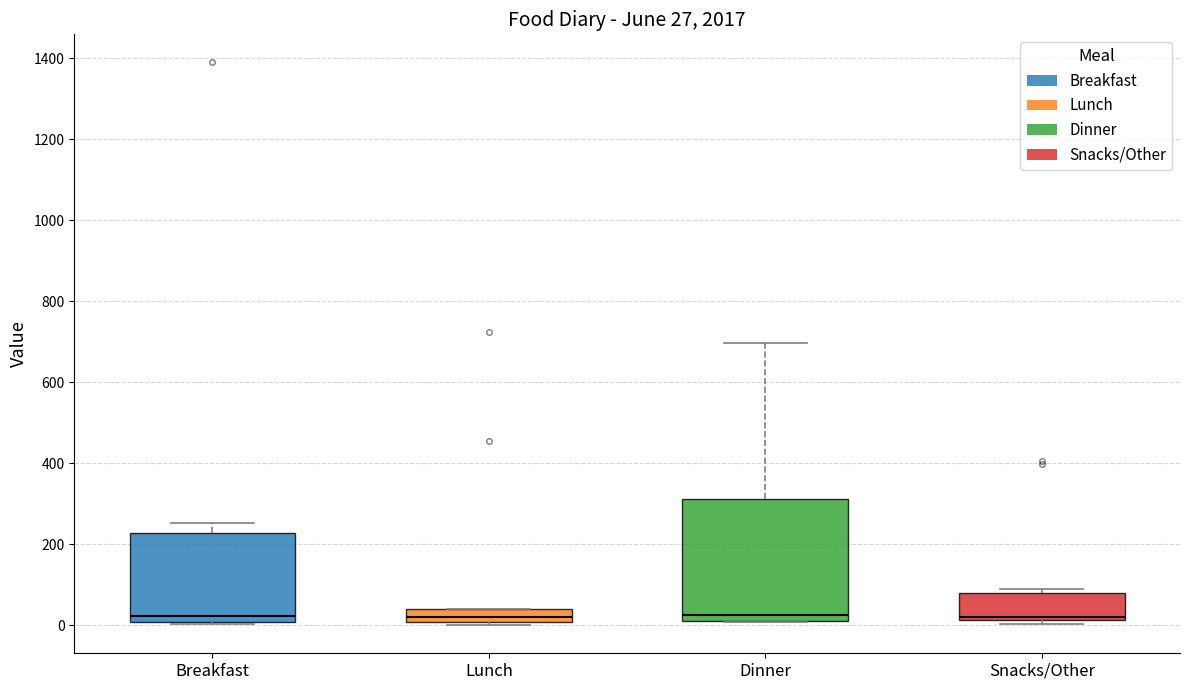

Which box is the tallest, from its lower edge to its upper edge?

Dinner